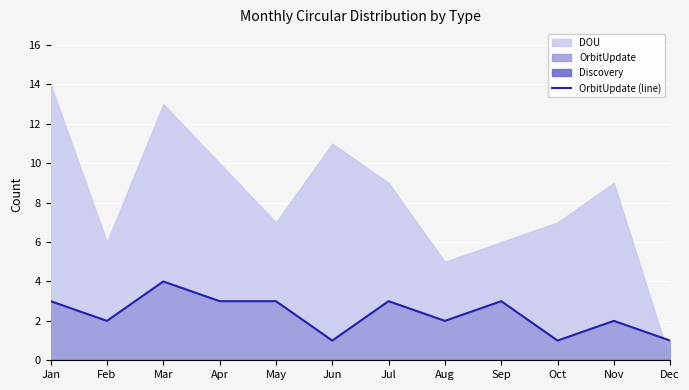

Between Nov and May, which is larger?

May